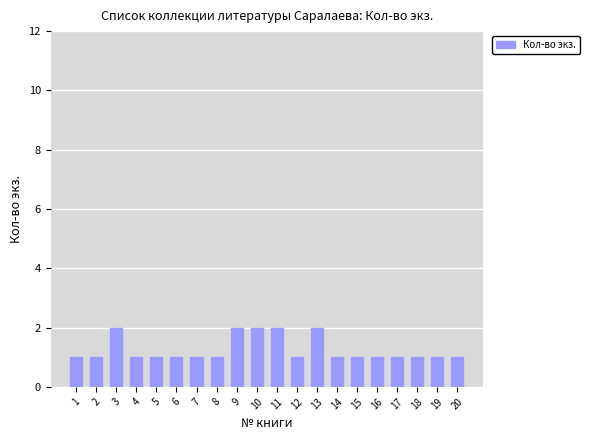

Are the bars grouped side by side (vs. stacked)?

No